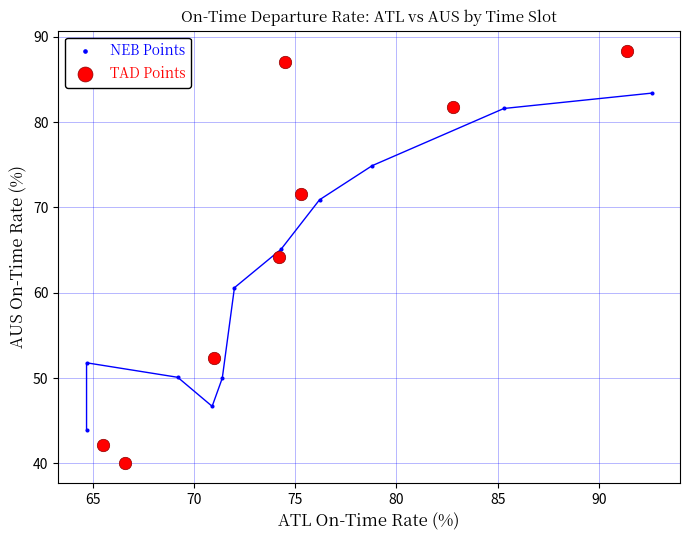

Which series contains the highest Y value?

TAD Points